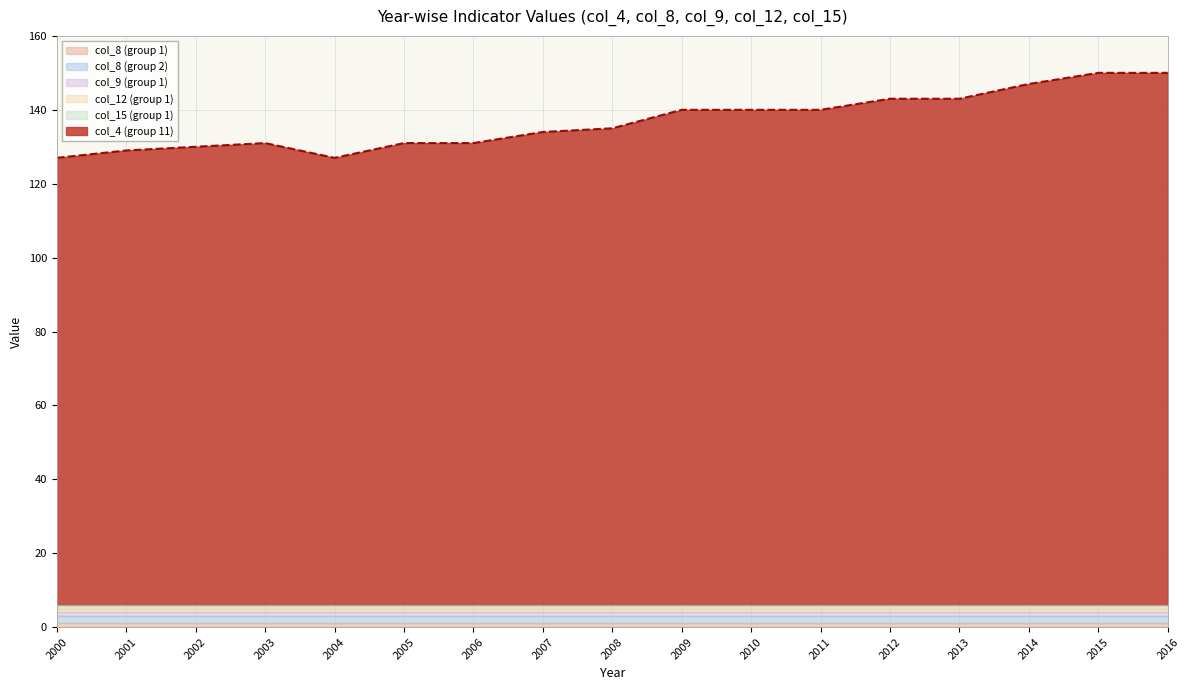

Rank the categories by col_8 (group 1) value from highest to lowest.

2000, 2001, 2002, 2003, 2004, 2005, 2006, 2007, 2008, 2009, 2010, 2011, 2012, 2013, 2014, 2015, 2016